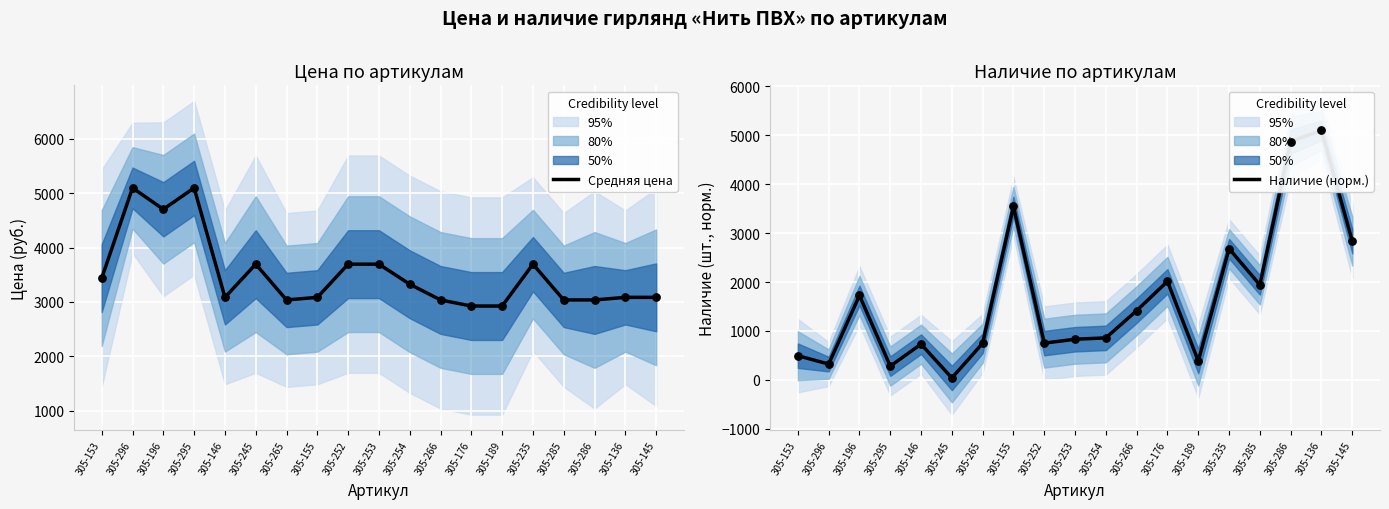

At which category is the sum across all series the highest?

305-136